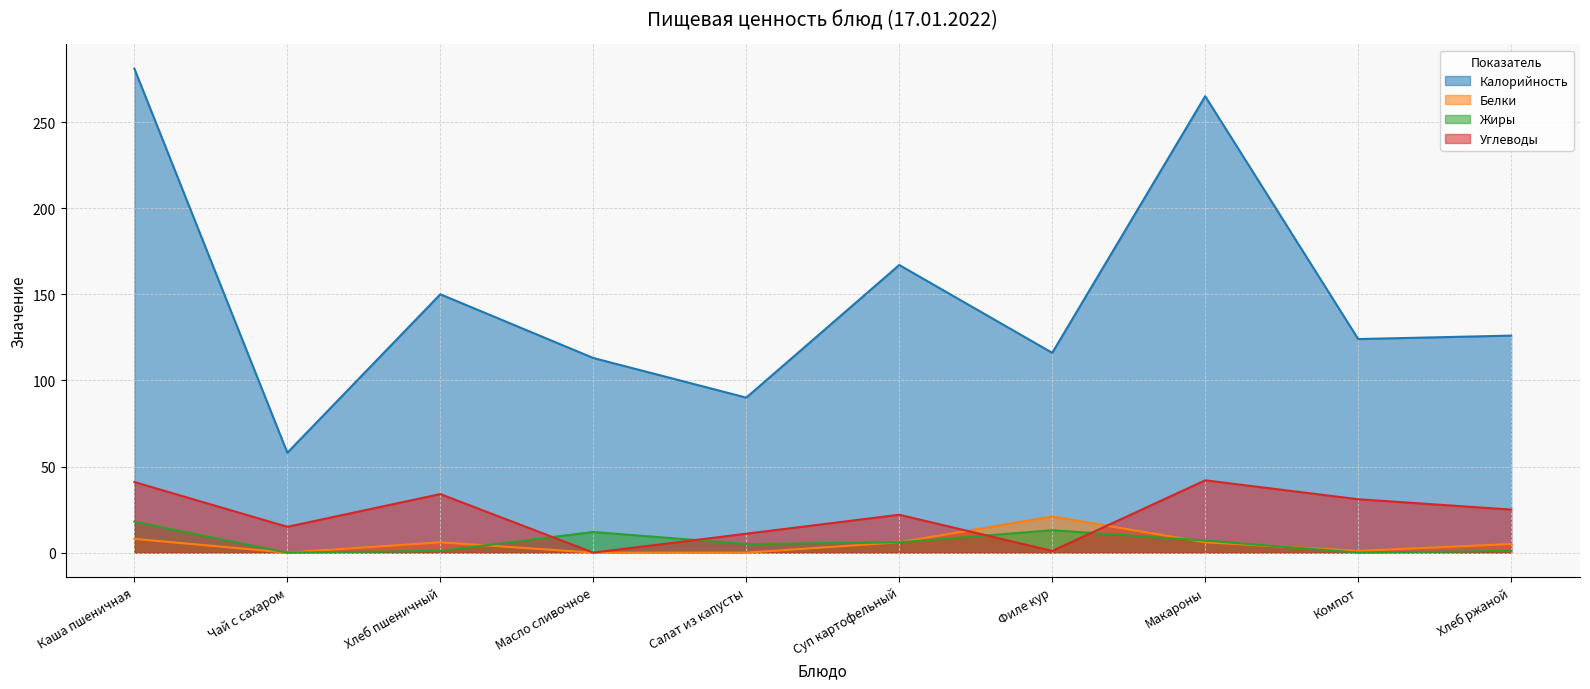

Which category has the lowest value in the Калорийность series?

Чай с сахаром